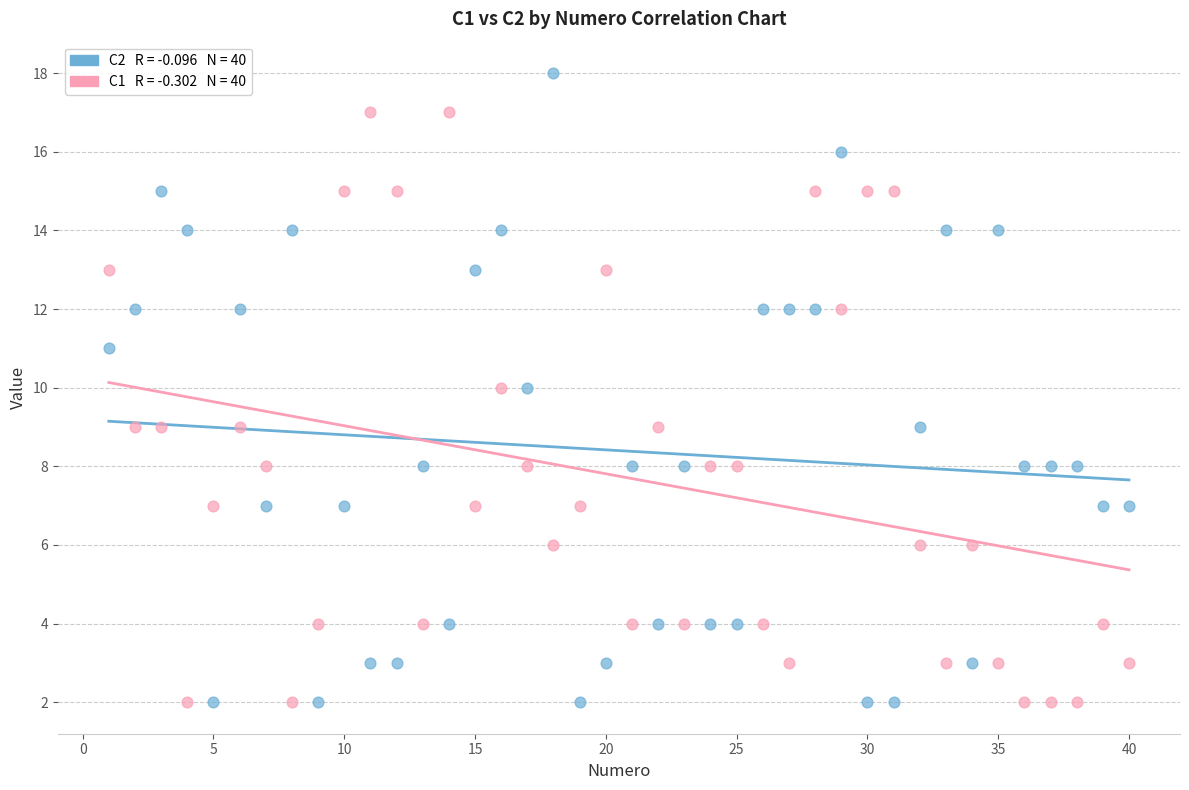

Across all data points, what is the range of X values (max minus min)?

39